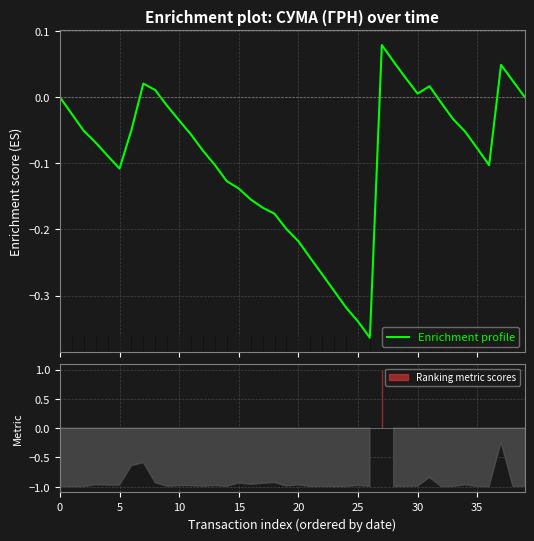

What is the change in value from 23 to 33?

+0.3